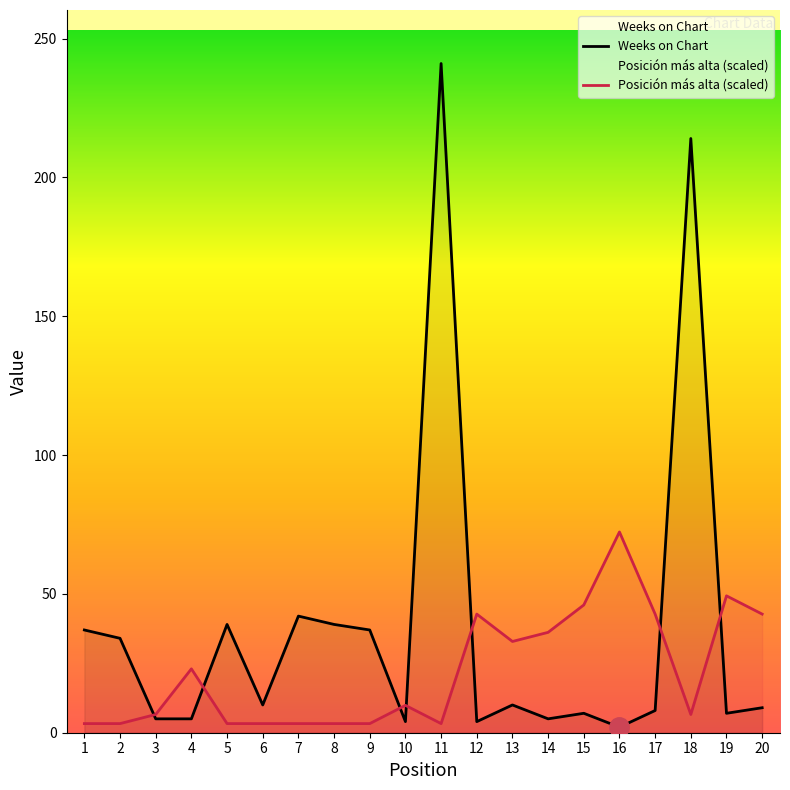

The value of Weeks on Chart at 16 is 0.8. True or false?

False